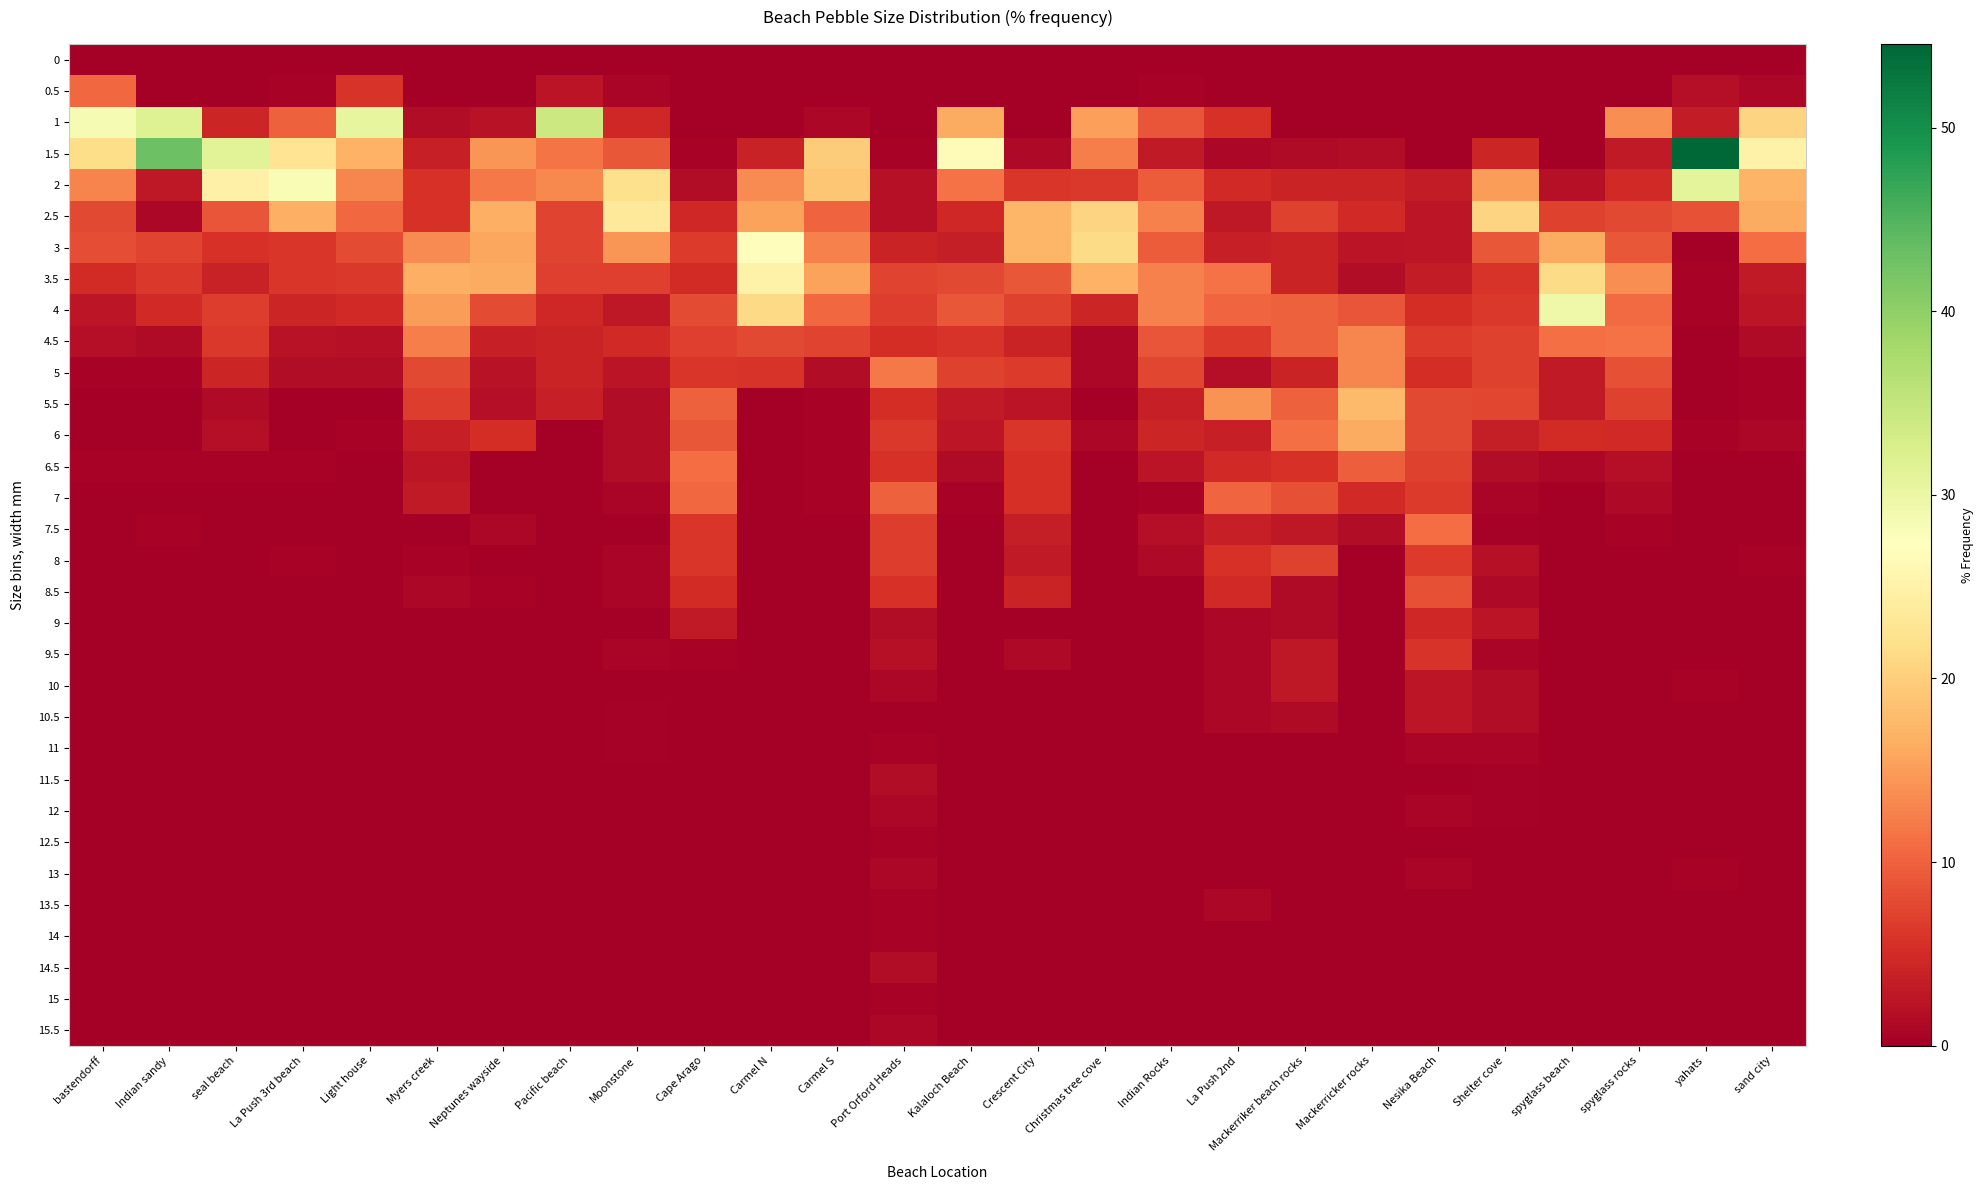

At which category is the sum across all series the highest?

Carmel N